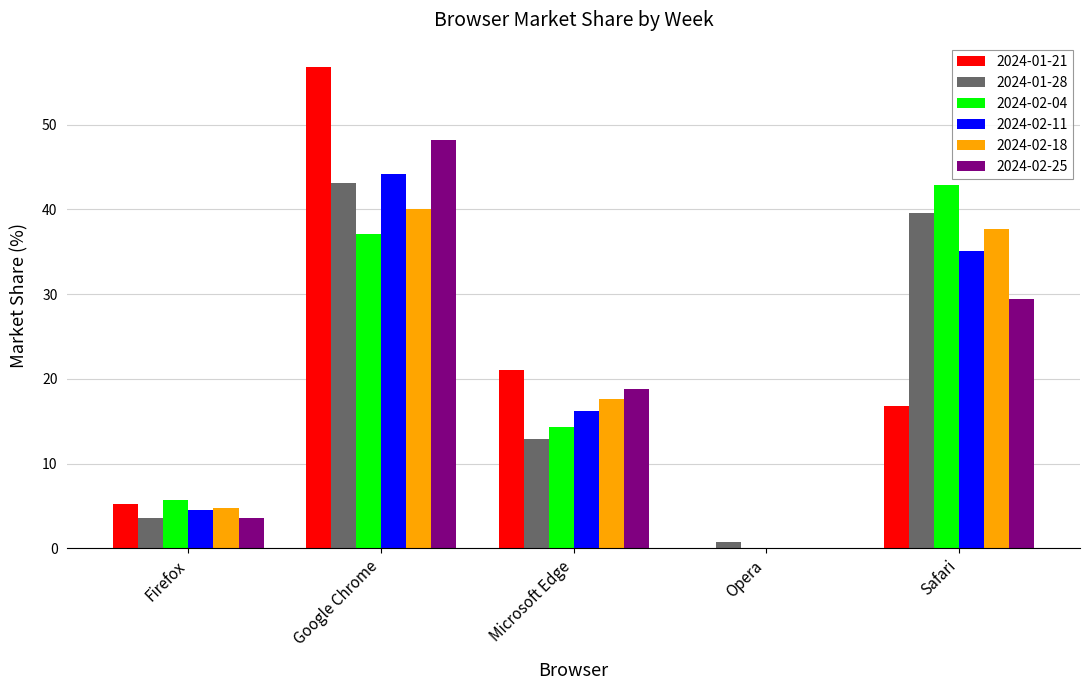

Is it true that 2024-02-04 equals 37.1 at Google Chrome?

True